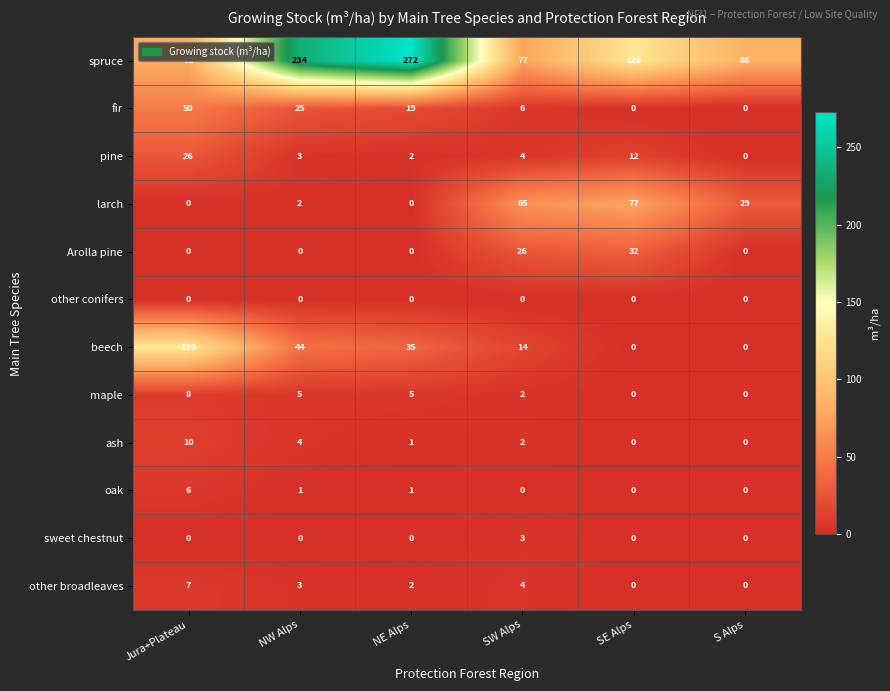

What value does the maple series have at Jura+Plateau?

8